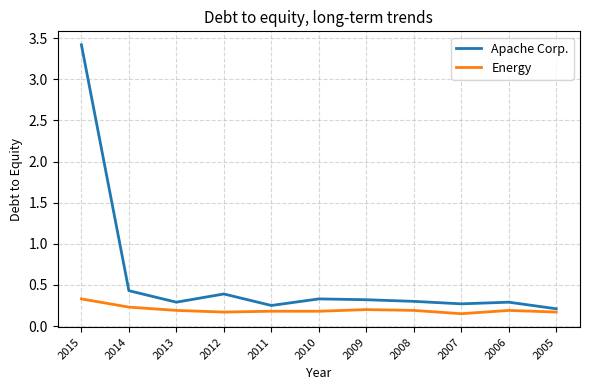

Rank the series by their maximum value, from highest to lowest.

Apache Corp., Energy